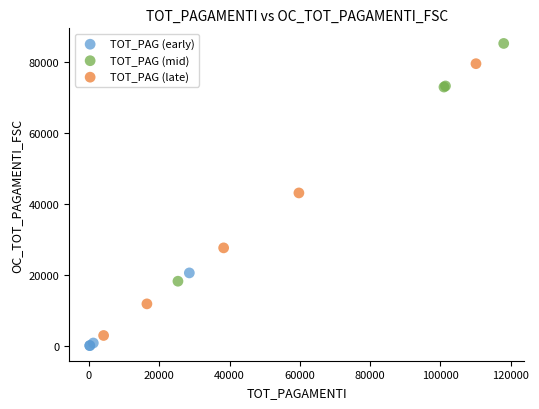

Which series contains the highest Y value?

TOT_PAG (mid)